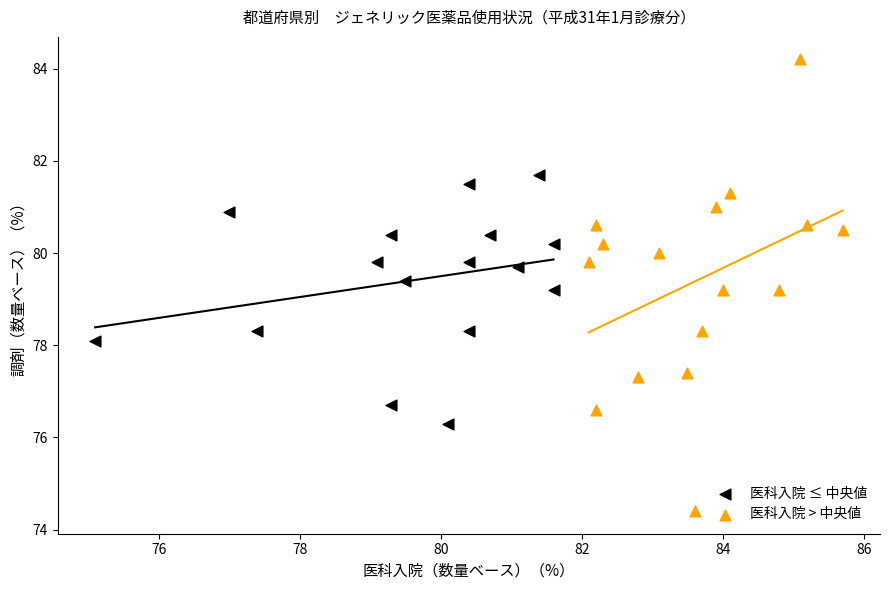

Which series reaches the minimum Y coordinate?

医科入院 > 中央値